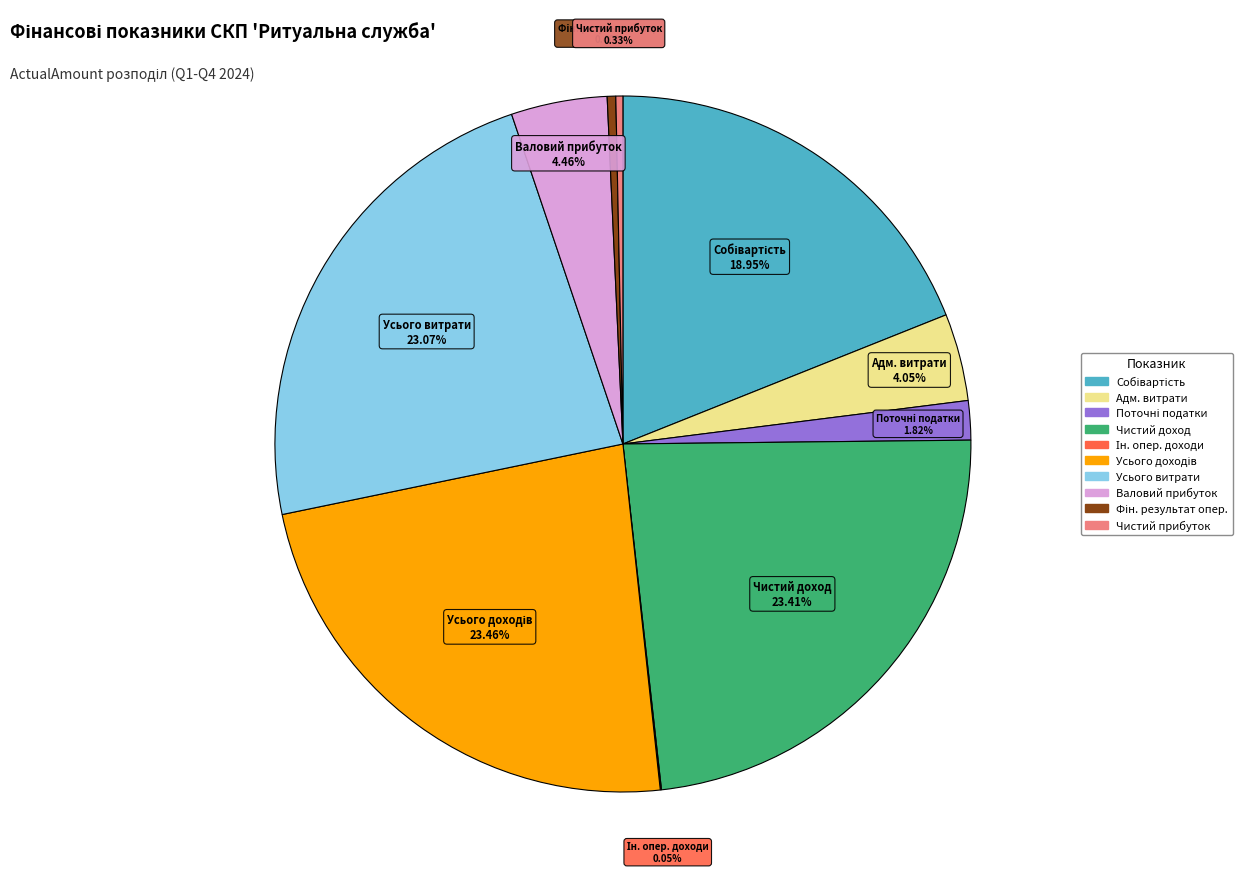

Is there a majority slice in this chart?

No